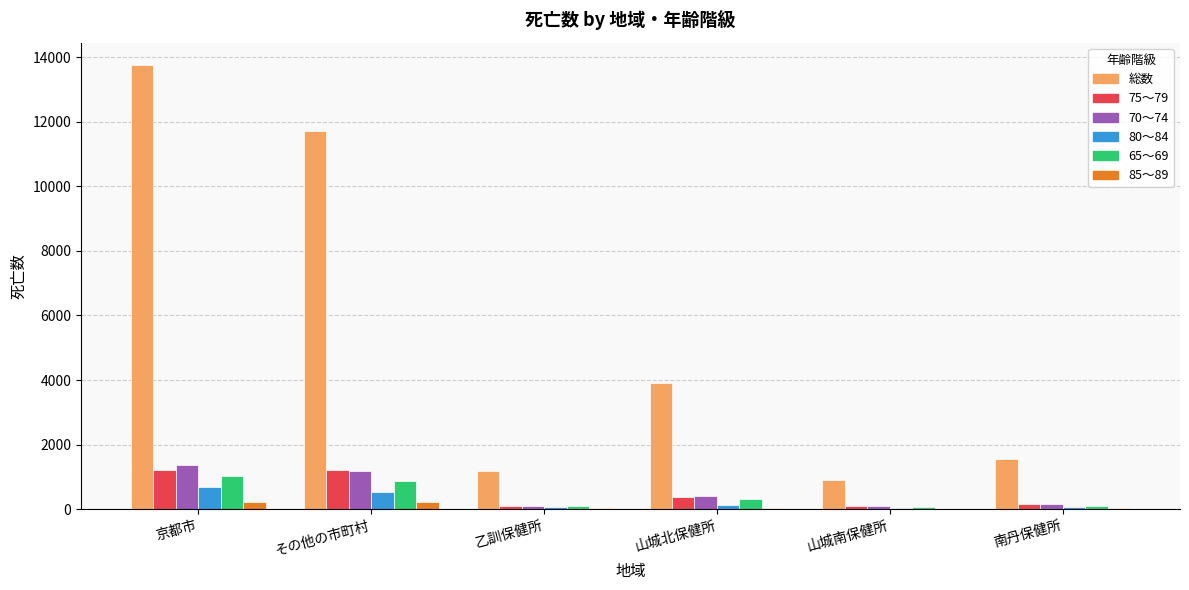

Between 京都市 and その他の市町村, which series saw the biggest shift?

総数